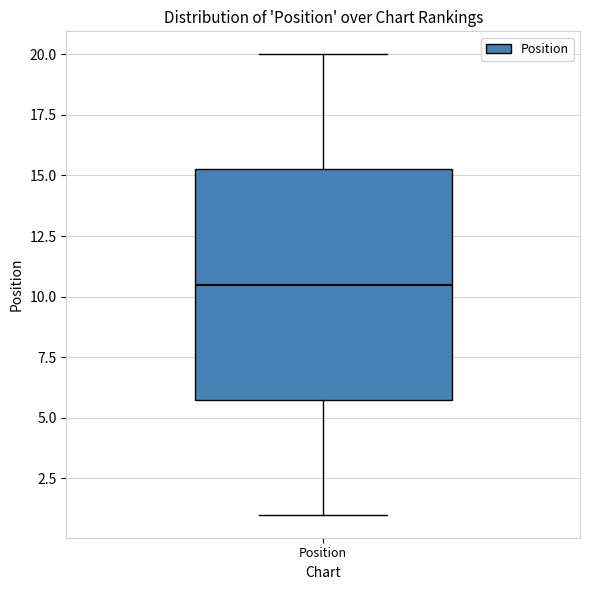

Read this box plot against the y-axis: the position of the median line, the range covered by the box, and the ends of both whiskers. The values are not printed on the chart, so give them approximately, as read against the axis.

median 10.5, box 6.0 to 15.5, whiskers 1.0 to 20.0